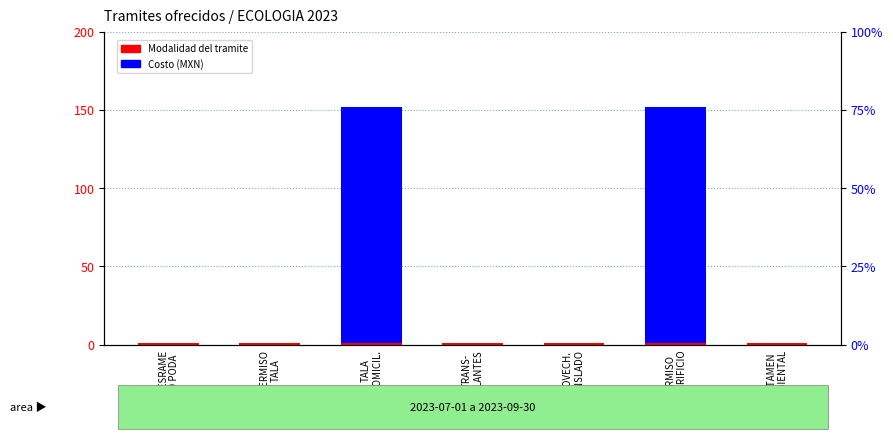

What are all the series names shown in the legend?

Modalidad del tramite, Costo